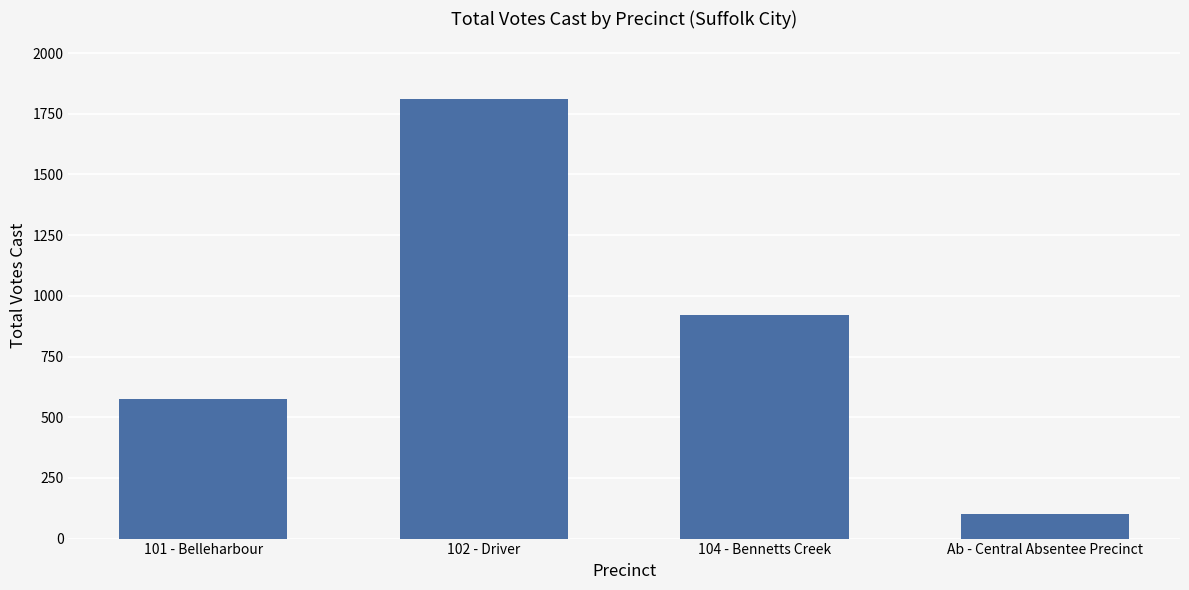

What is the change in value from 101 - Belleharbour to 102 - Driver?

+1238